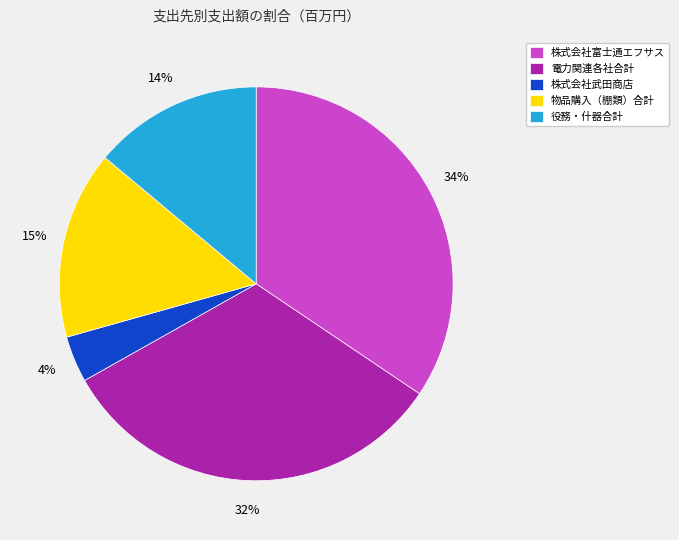

What is the largest slice in the pie chart?

株式会社富士通エフサス